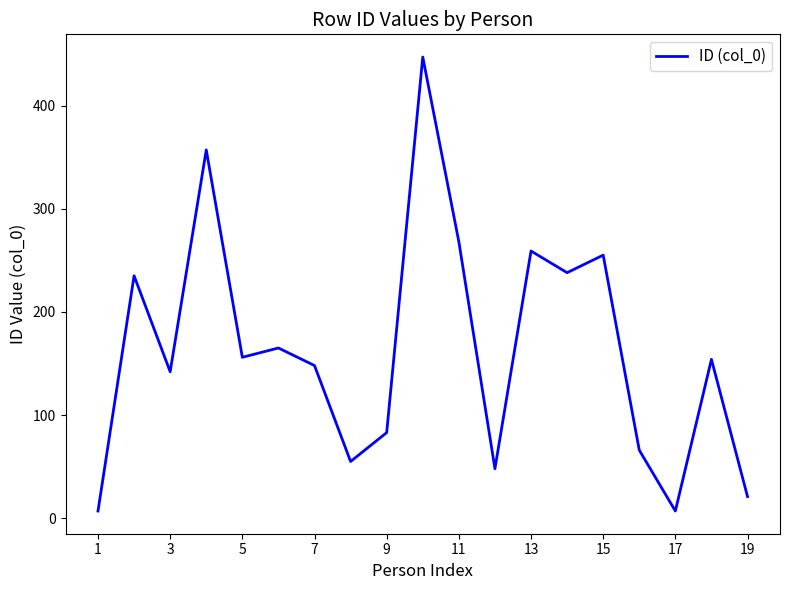

What is the difference between the maximum and minimum values?

440